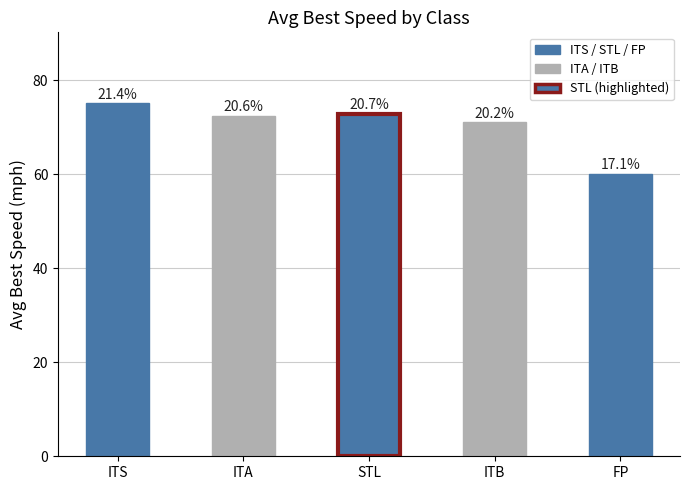

The chart shows a value of 95.5 at ITB. True or false?

False